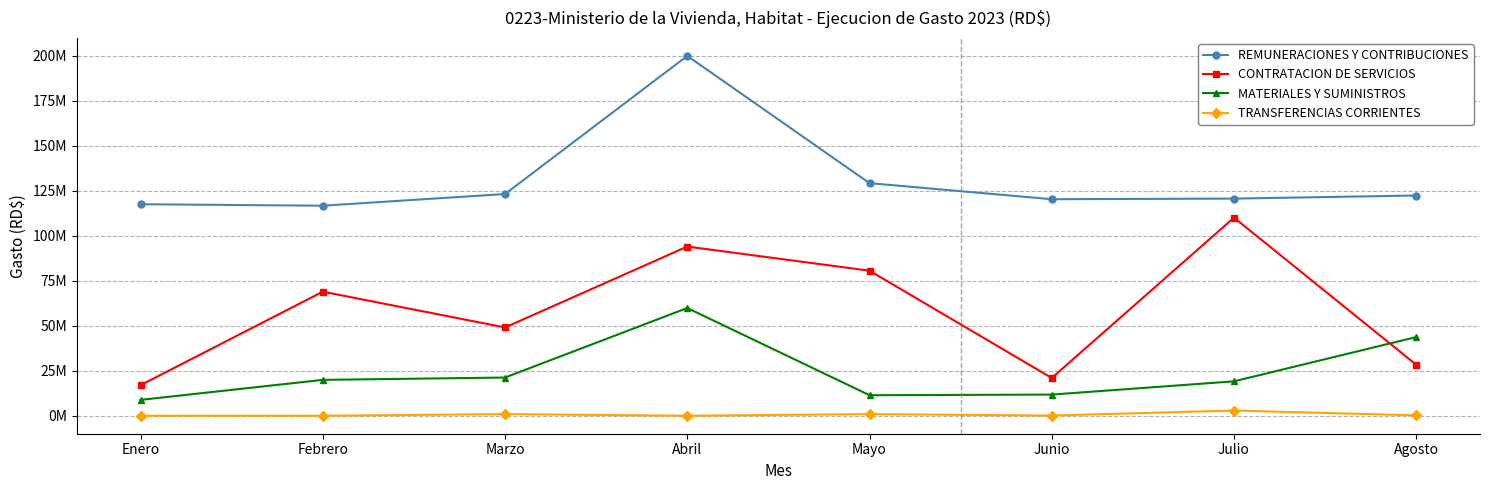

What are all the series names shown in the legend?

REMUNERACIONES Y CONTRIBUCIONES, CONTRATACION DE SERVICIOS, MATERIALES Y SUMINISTROS, TRANSFERENCIAS CORRIENTES